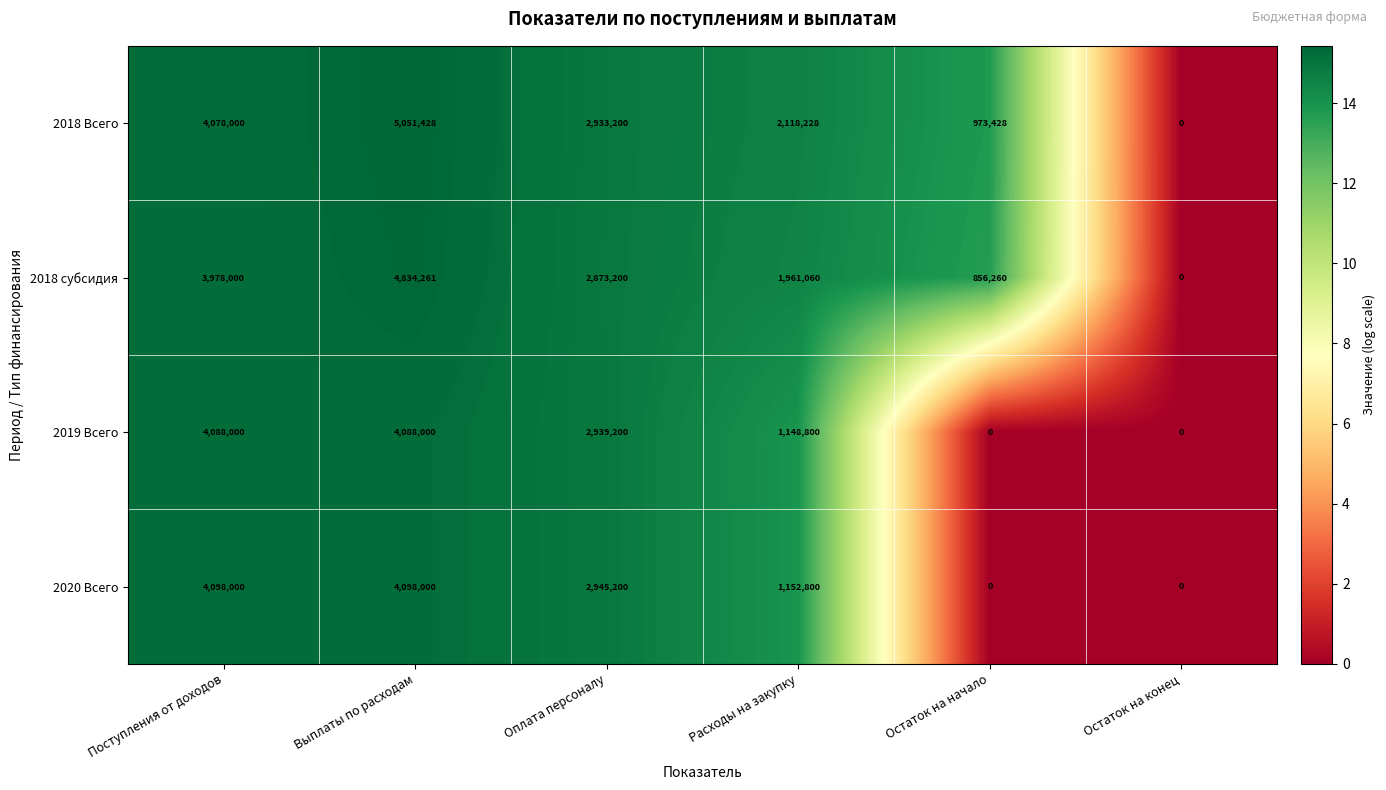

How many positive values does the 2018 субсидия series have?

5